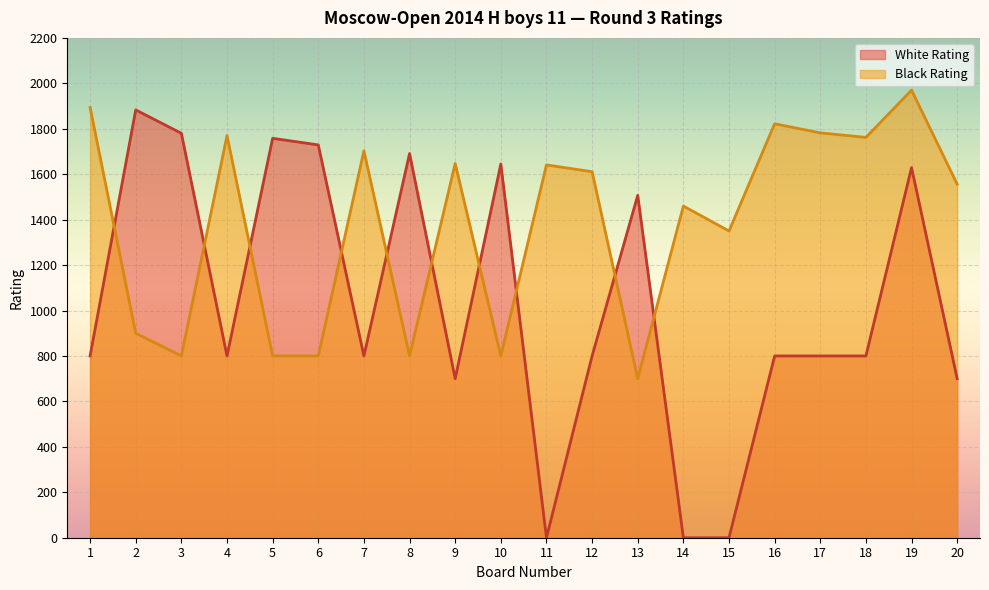

True or false: White Rating has a value of 800 at 16.

True